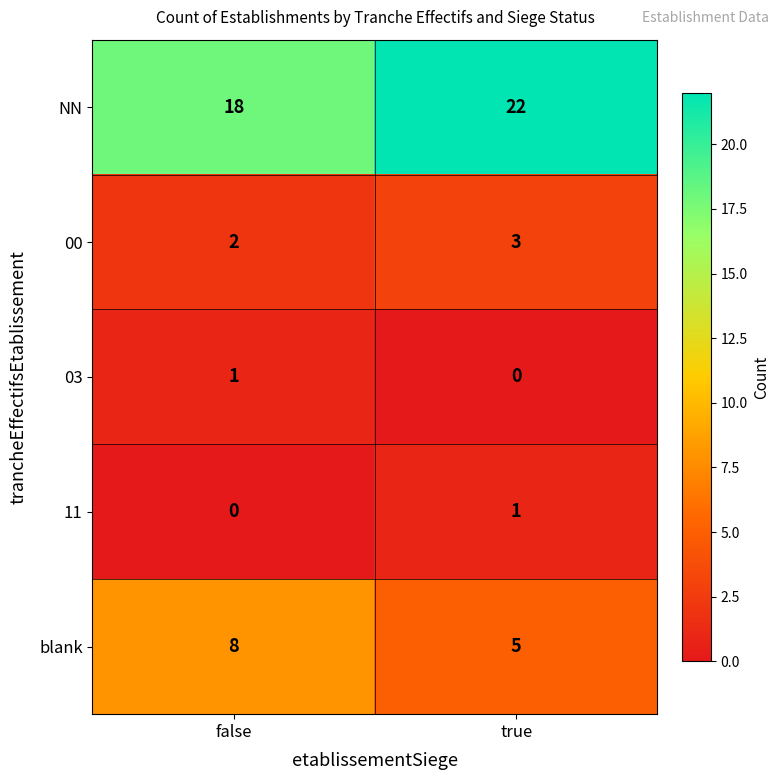

At which label does 11 reach its minimum?

false